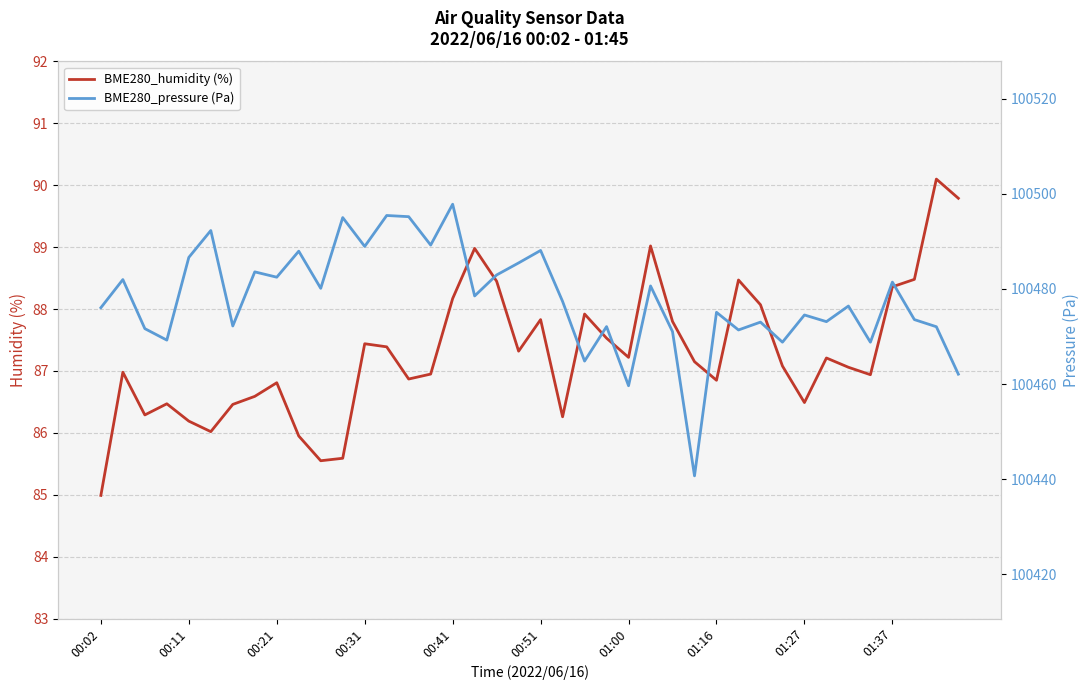

Where is BME280_pressure (Pa) nearest to the value 100469?

31